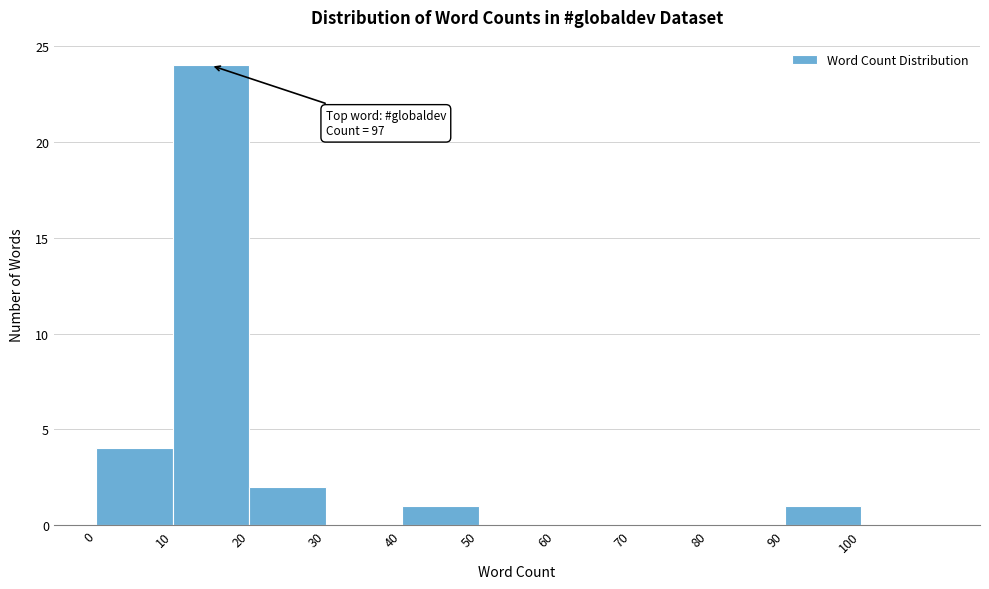

Over which range of the x-axis is the bar tallest?

10 to 20